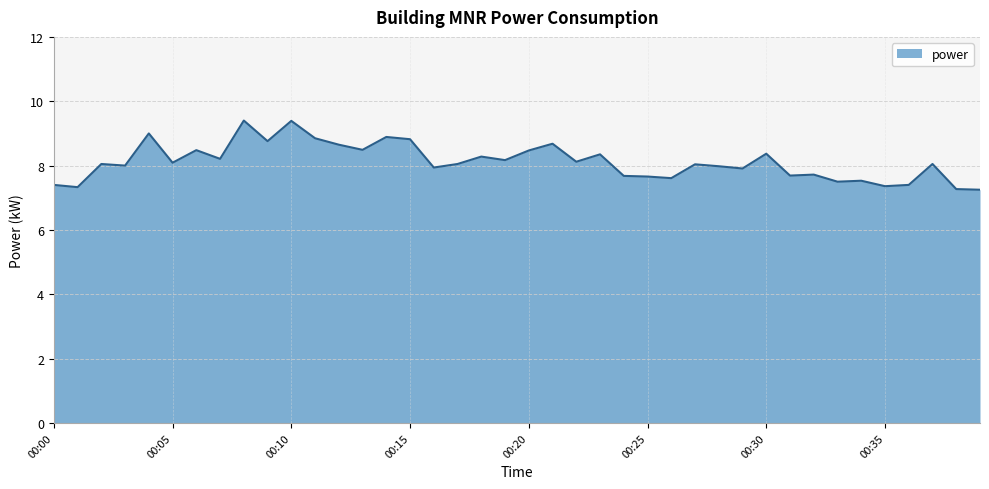

What is the greatest value displayed?

9.4